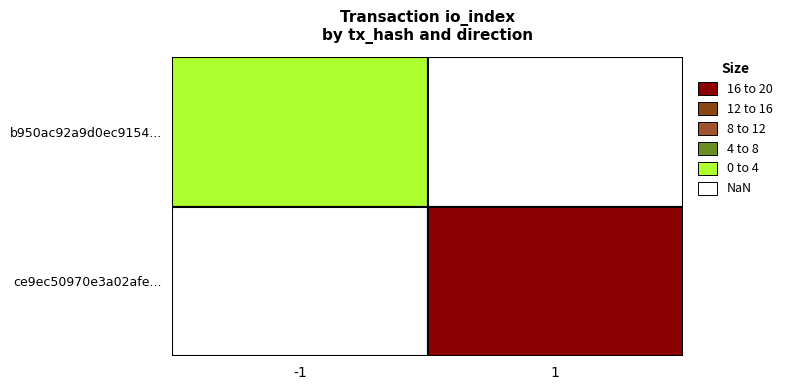

Reading right to left, list all the values displayed in this chart.

b950ac92a9d0ec9154ed6deebe35207d9740fa8: io_index=0	direction=-1
ce9ec50970e3a02afe32de9f44338b38fdc154d: io_index=16	direction=1